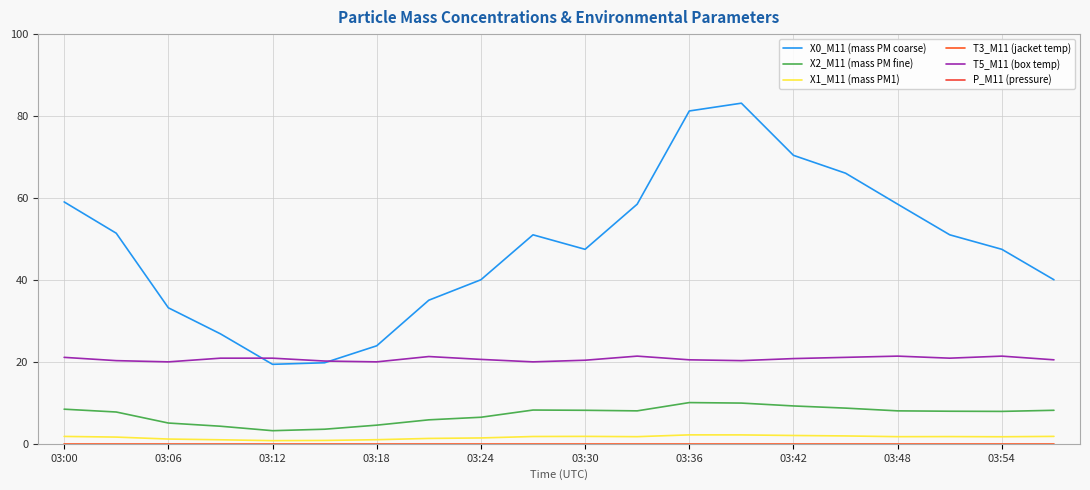

Which series has the largest total across all categories?

P_M11 (pressure)